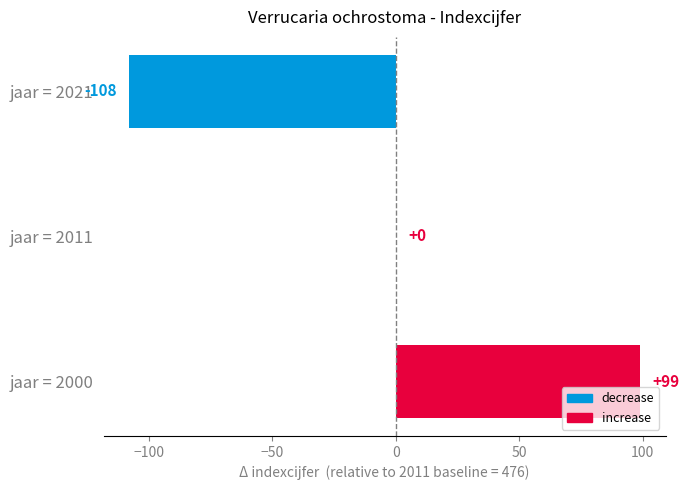

Reading bottom to top, extract all data points from this chart.

jaar = 2000=99	jaar = 2011=0	jaar = 2021=-108